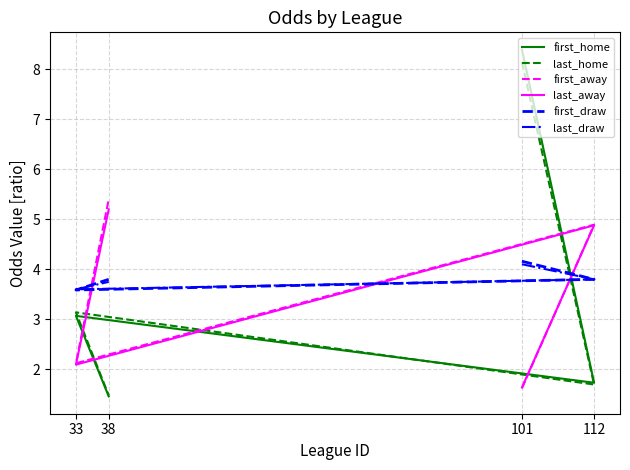

True or false: last_away has a value of 1.6 at 101.

True